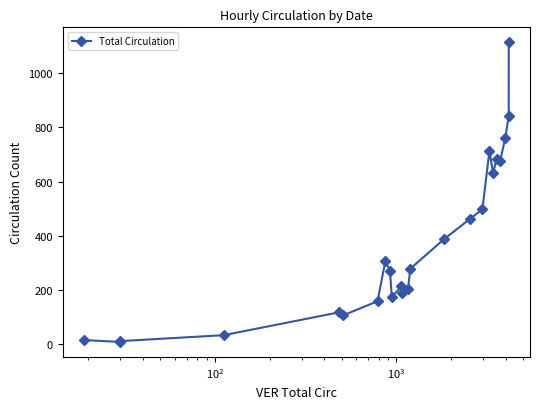

How many lines are shown in the chart?

1